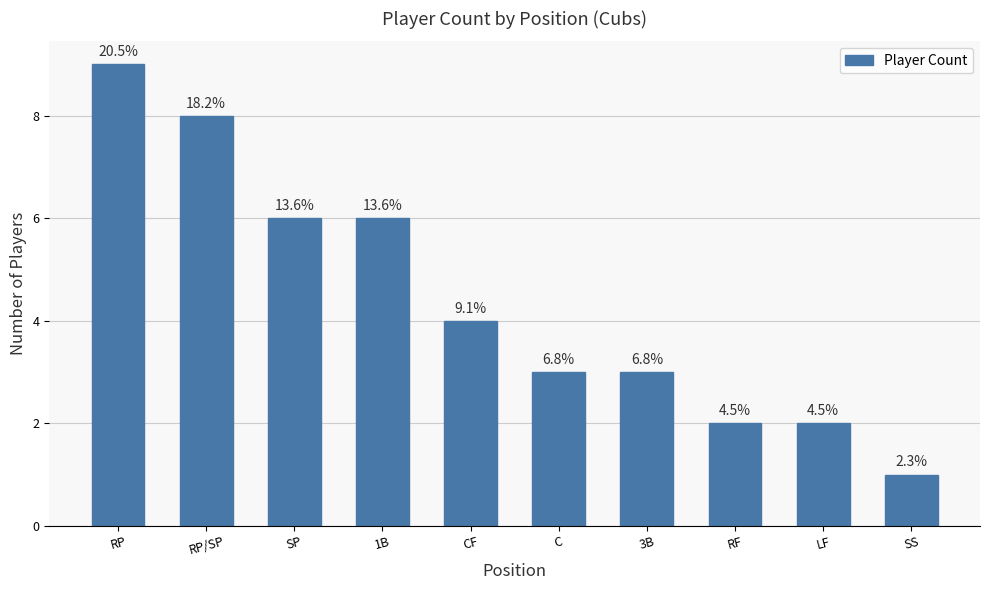

What is the sum of the values at SS and RP/SP?

9